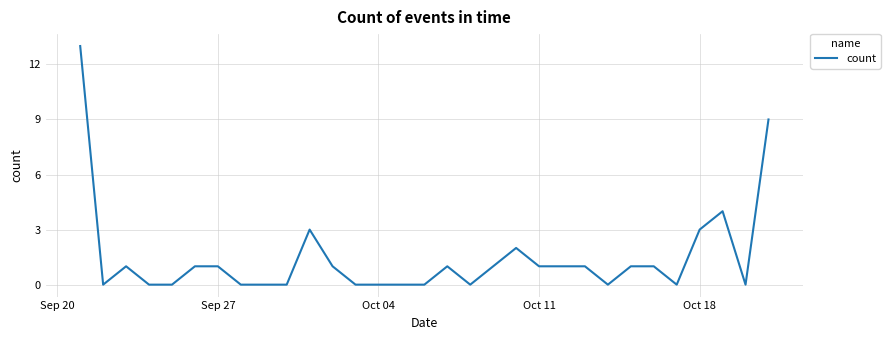

What is the difference between the maximum and minimum values?

13